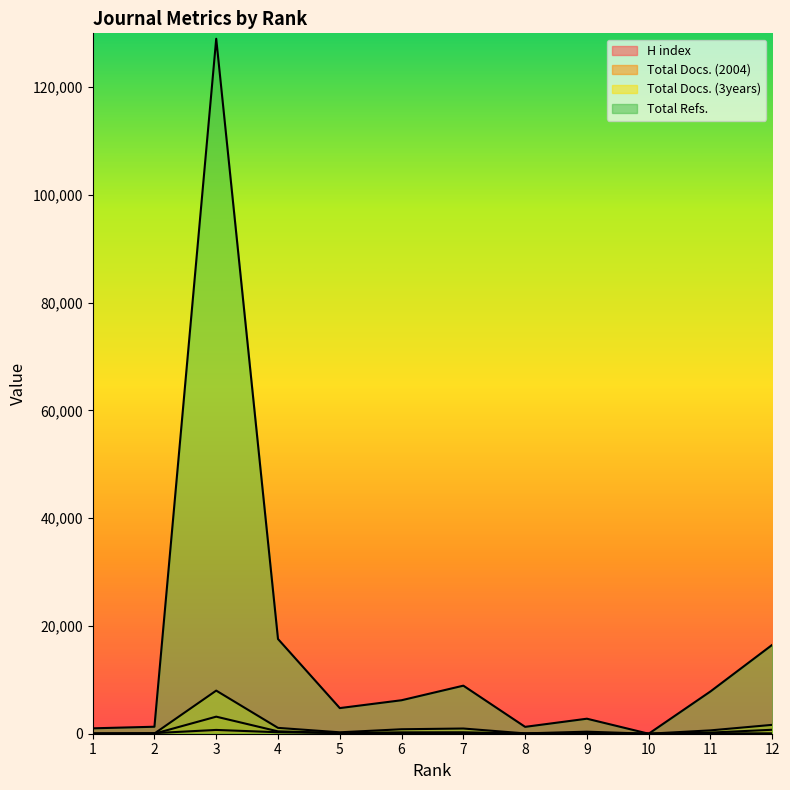

At which category does the chart reach its minimum across all series?

10